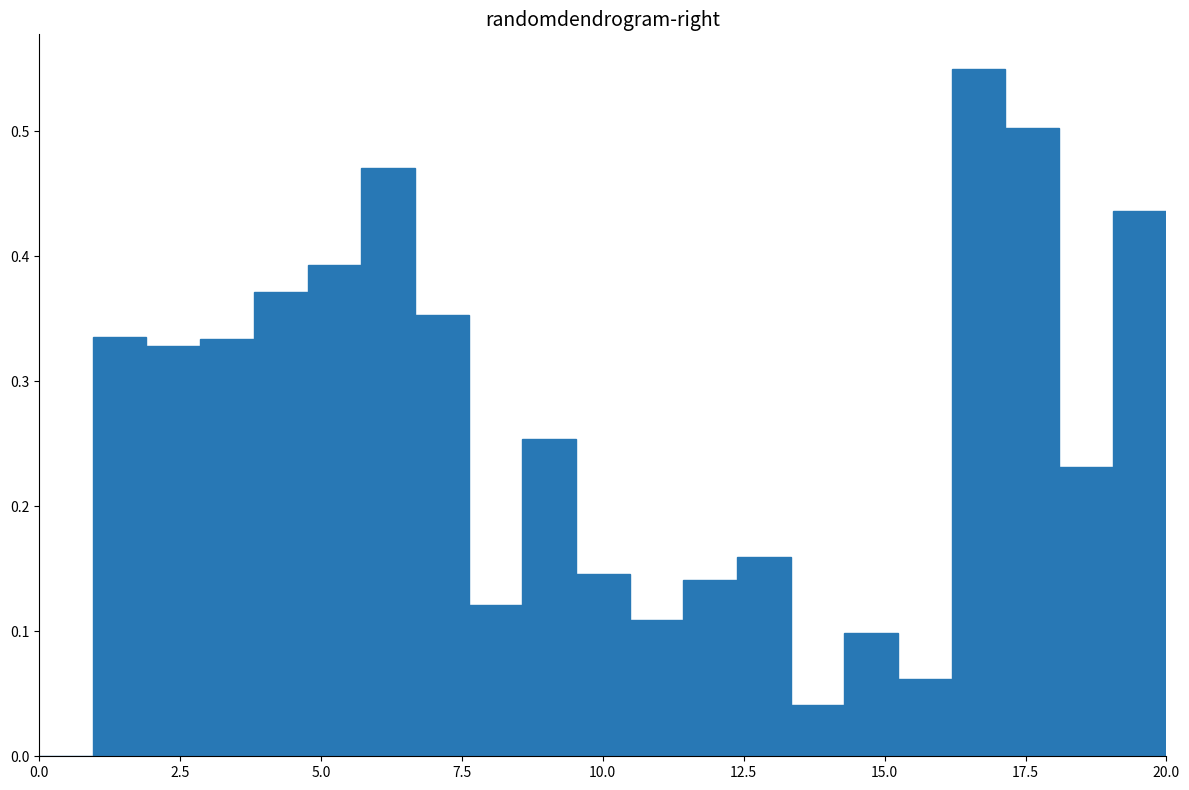

Around what value on the x-axis is the tallest bar? Give the approximate position of its centre, as read against the axis.

16.5